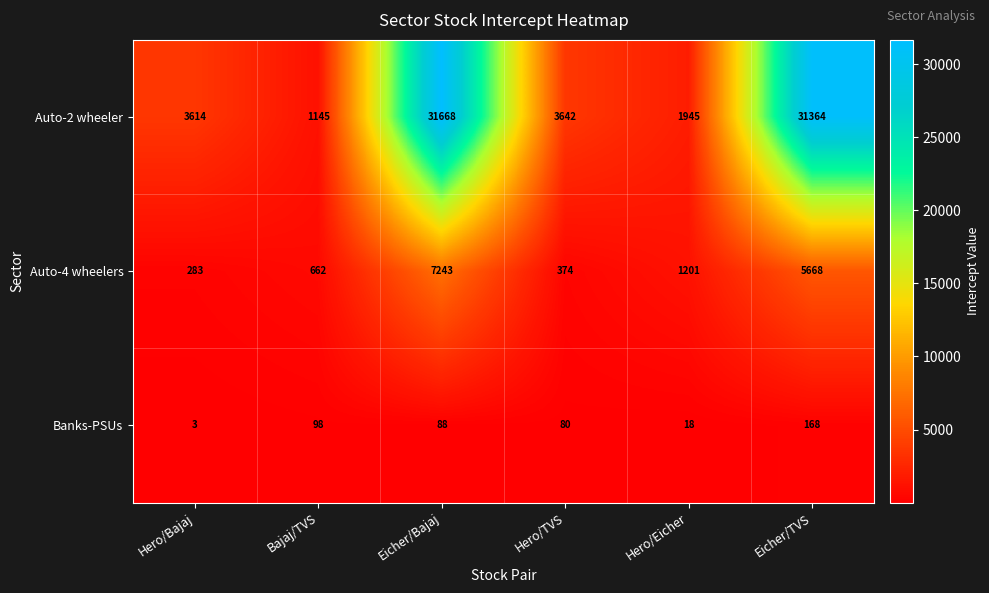

Rank the series by their average value, from lowest to highest.

Banks-PSUs, Auto-4 wheelers, Auto-2 wheeler